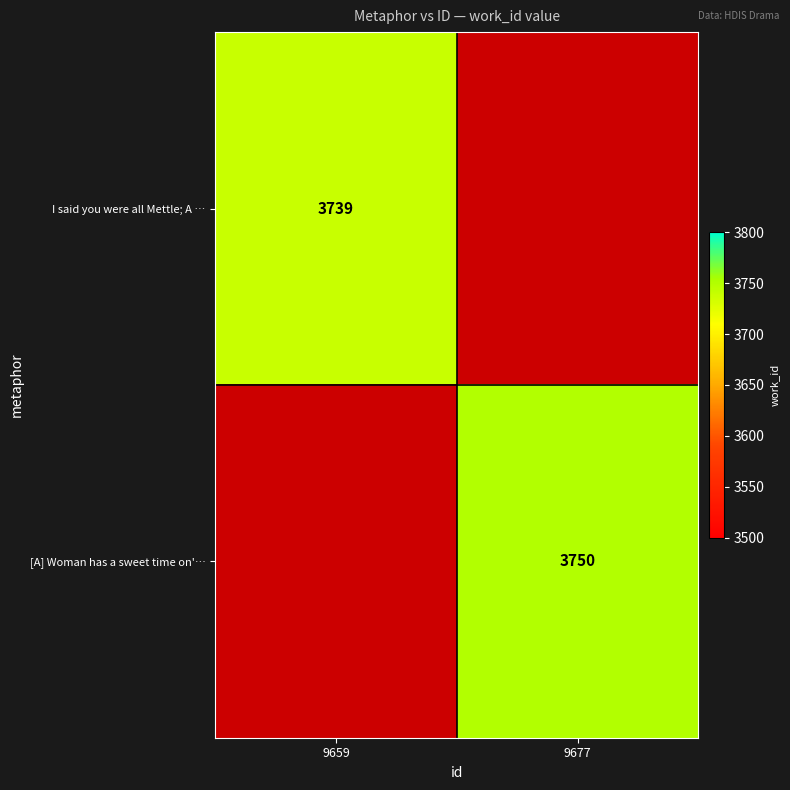

What is the maximum value for I said you were all Mettle; A …?

3739.0